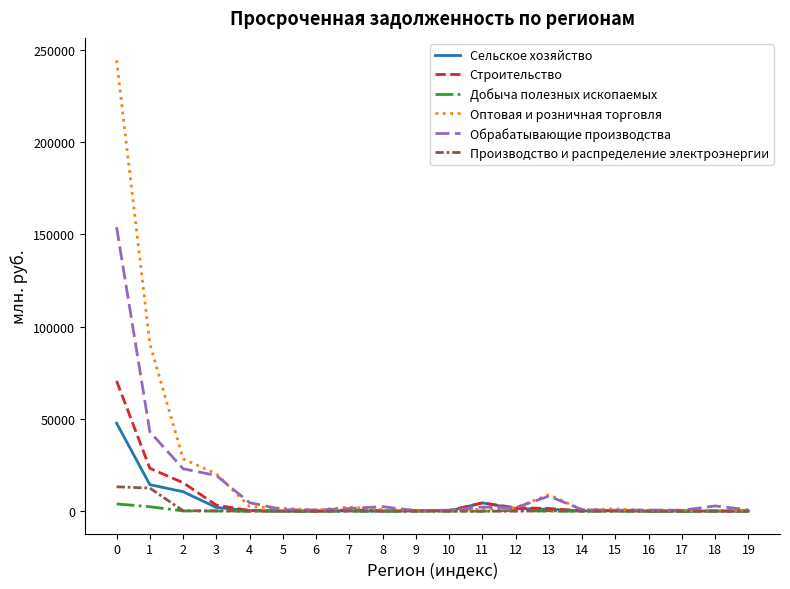

Which series has the widest spread of values?

Оптовая и розничная торговля